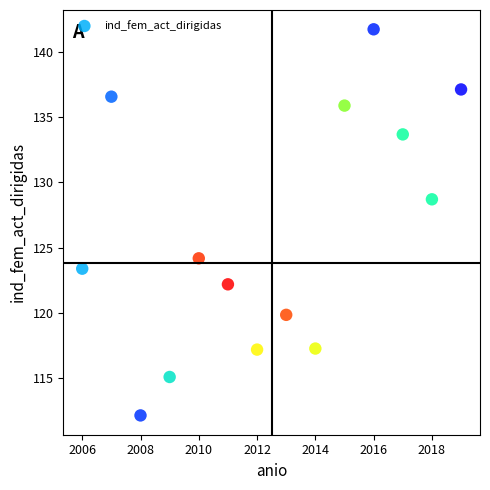

What is the range of X values (max minus min)?

13.0